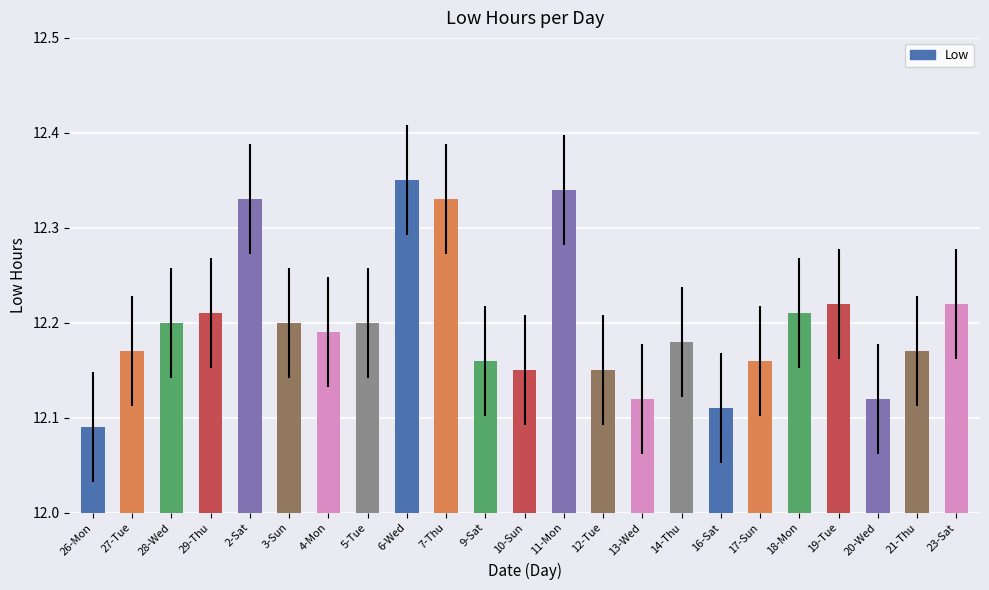

What is the difference between the maximum and minimum values?

0.3